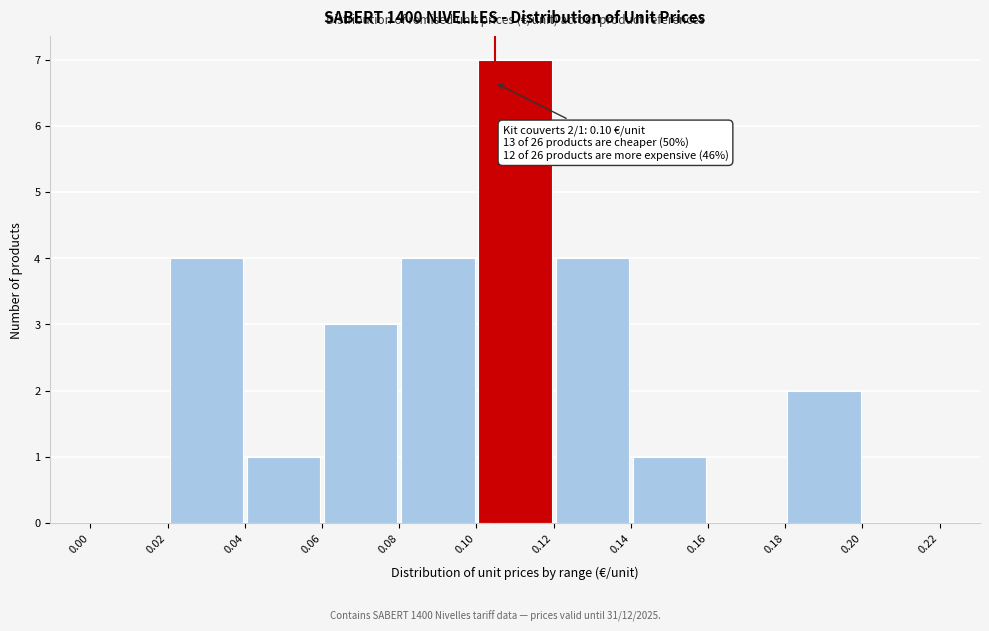

Over which range of the x-axis is the bar tallest?

0.10 to 0.12